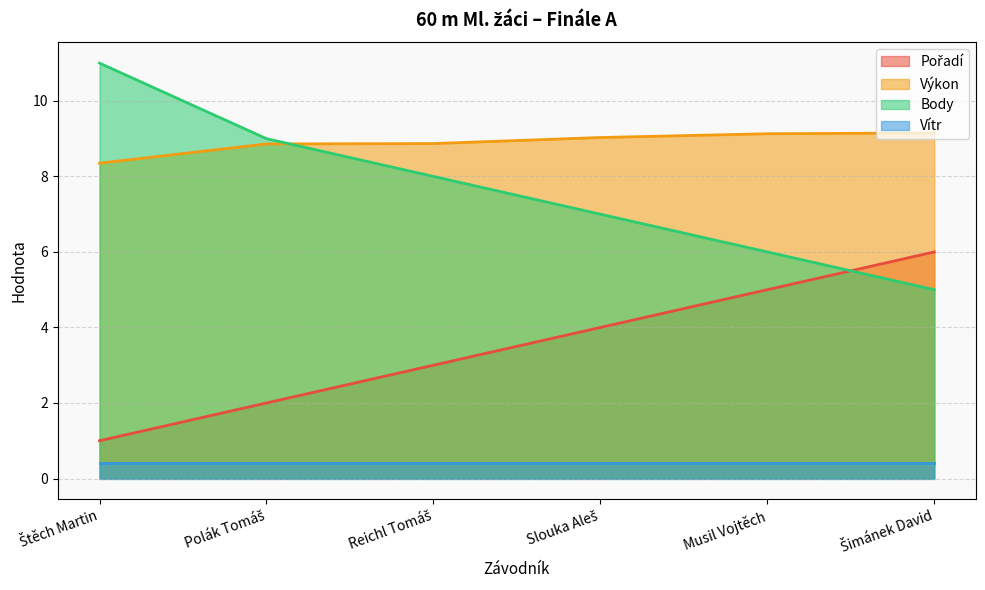

What is the average value of the Body series?

7.7